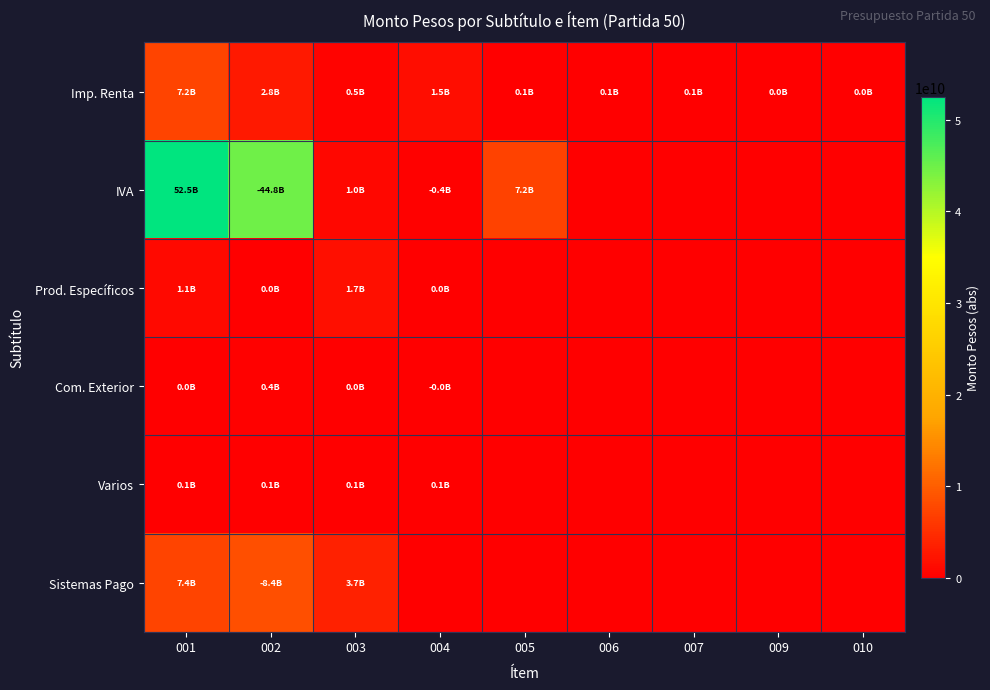

Count the number of categories in the chart.

9